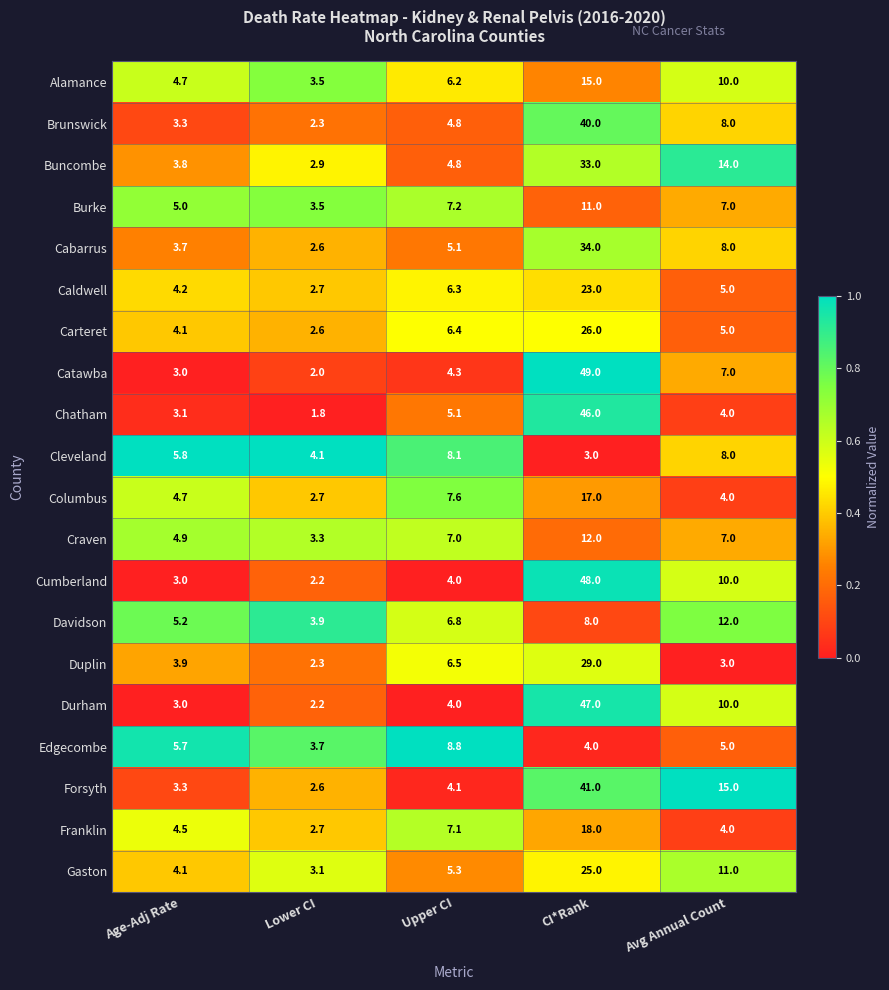

What is the sum of all Cleveland values?

29.0